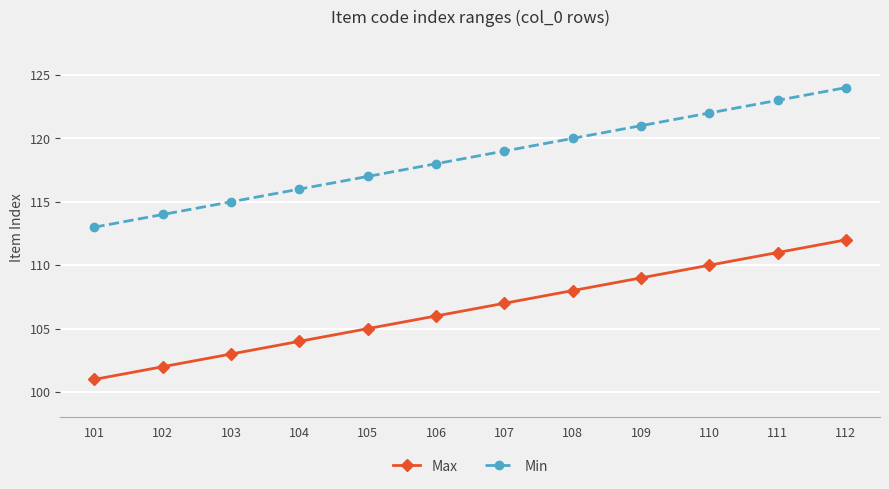

What is the spread (max minus min) of values at 101?

12